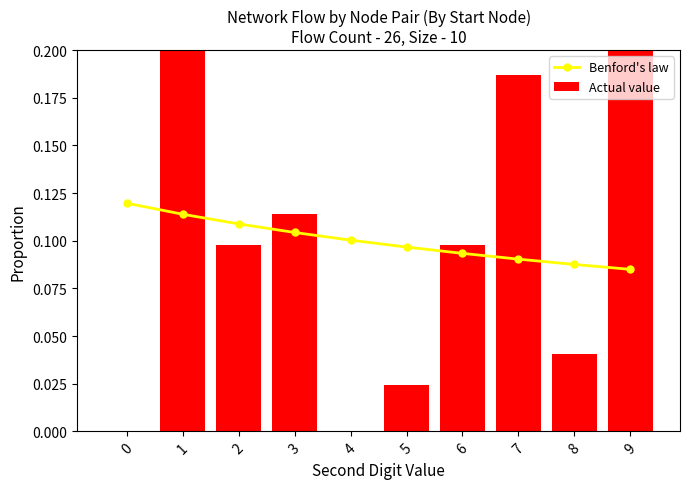

List the labels in order of Actual value value, smallest first.

0, 4, 5, 8, 2, 6, 3, 7, 1, 9